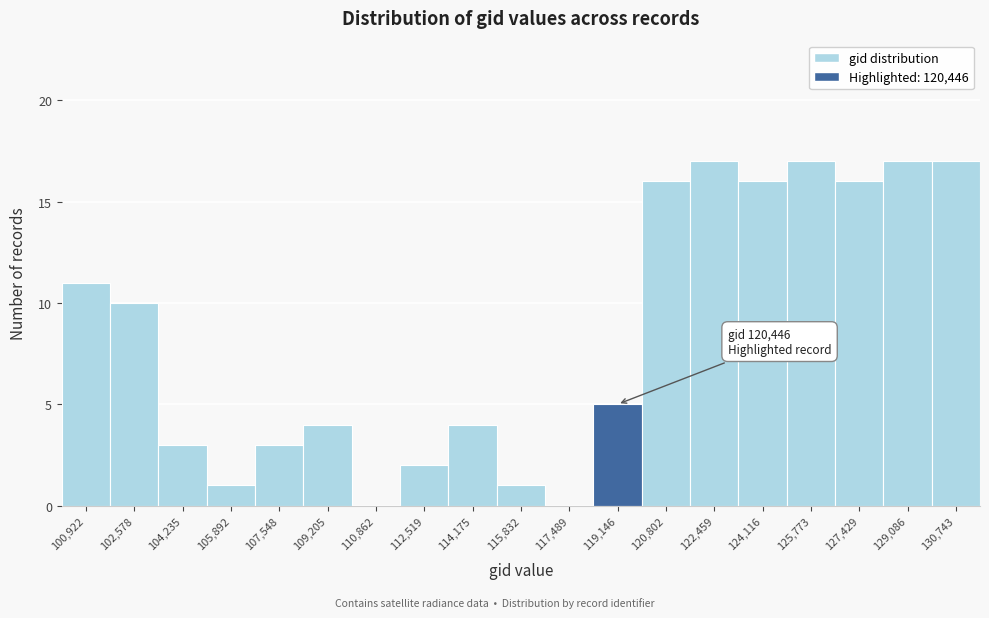

Reading left to right, list all the values displayed in this chart.

100,922=11	102,578=10	104,235=3	105,892=1	107,548=3	109,205=4	110,862=0	112,519=2	114,175=4	115,832=1	117,489=0	119,146=5	120,802=16	122,459=17	124,116=16	125,773=17	127,429=16	129,086=17	130,743=17